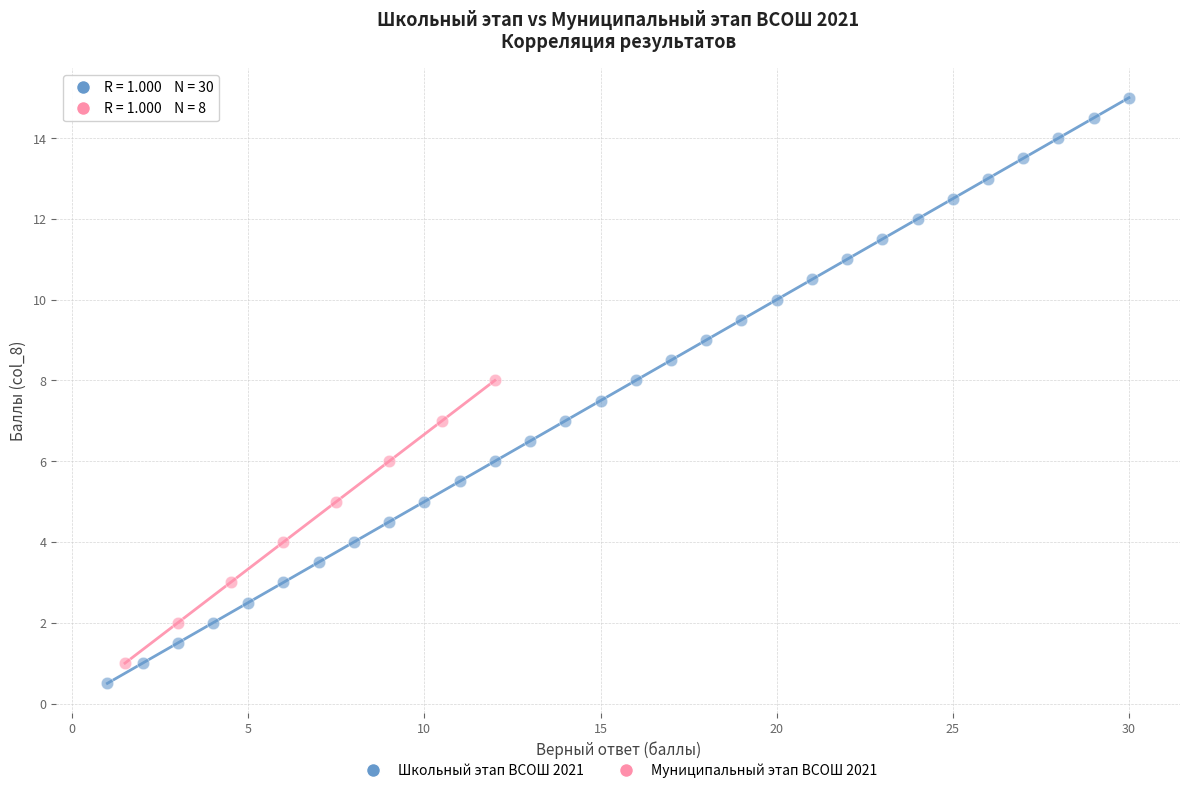

Which series reaches the maximum Y coordinate?

Школьный этап ВСОШ 2021